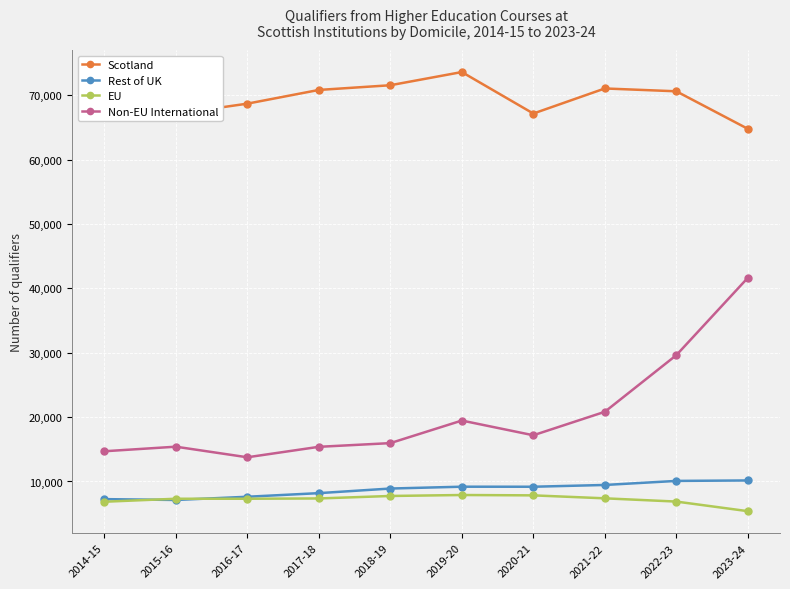

What is the spread (max minus min) of values at 2023-24?

59385